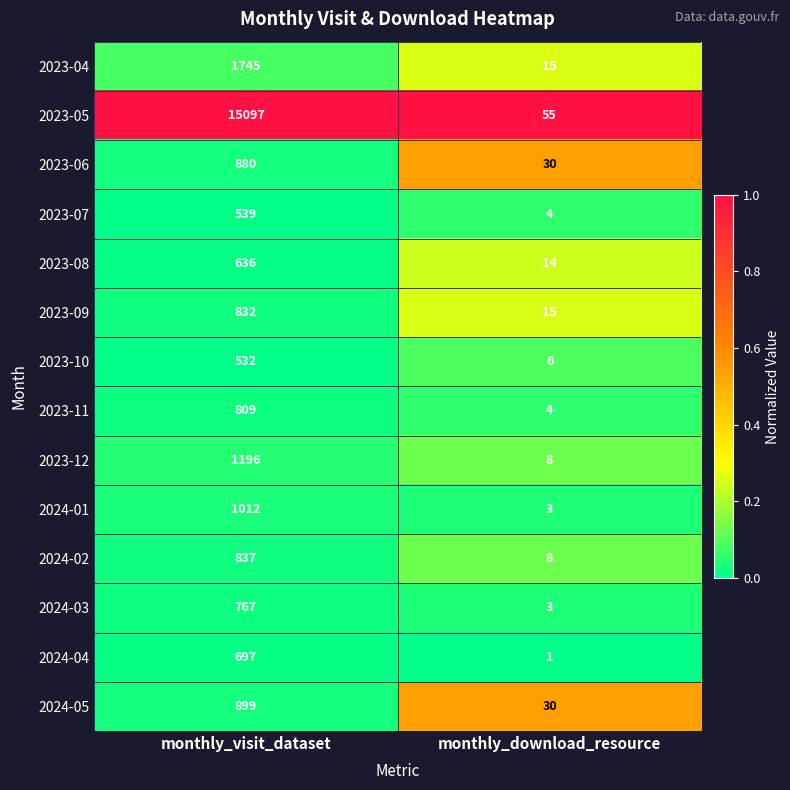

Which label corresponds to the smallest value in the chart?

monthly_download_resource